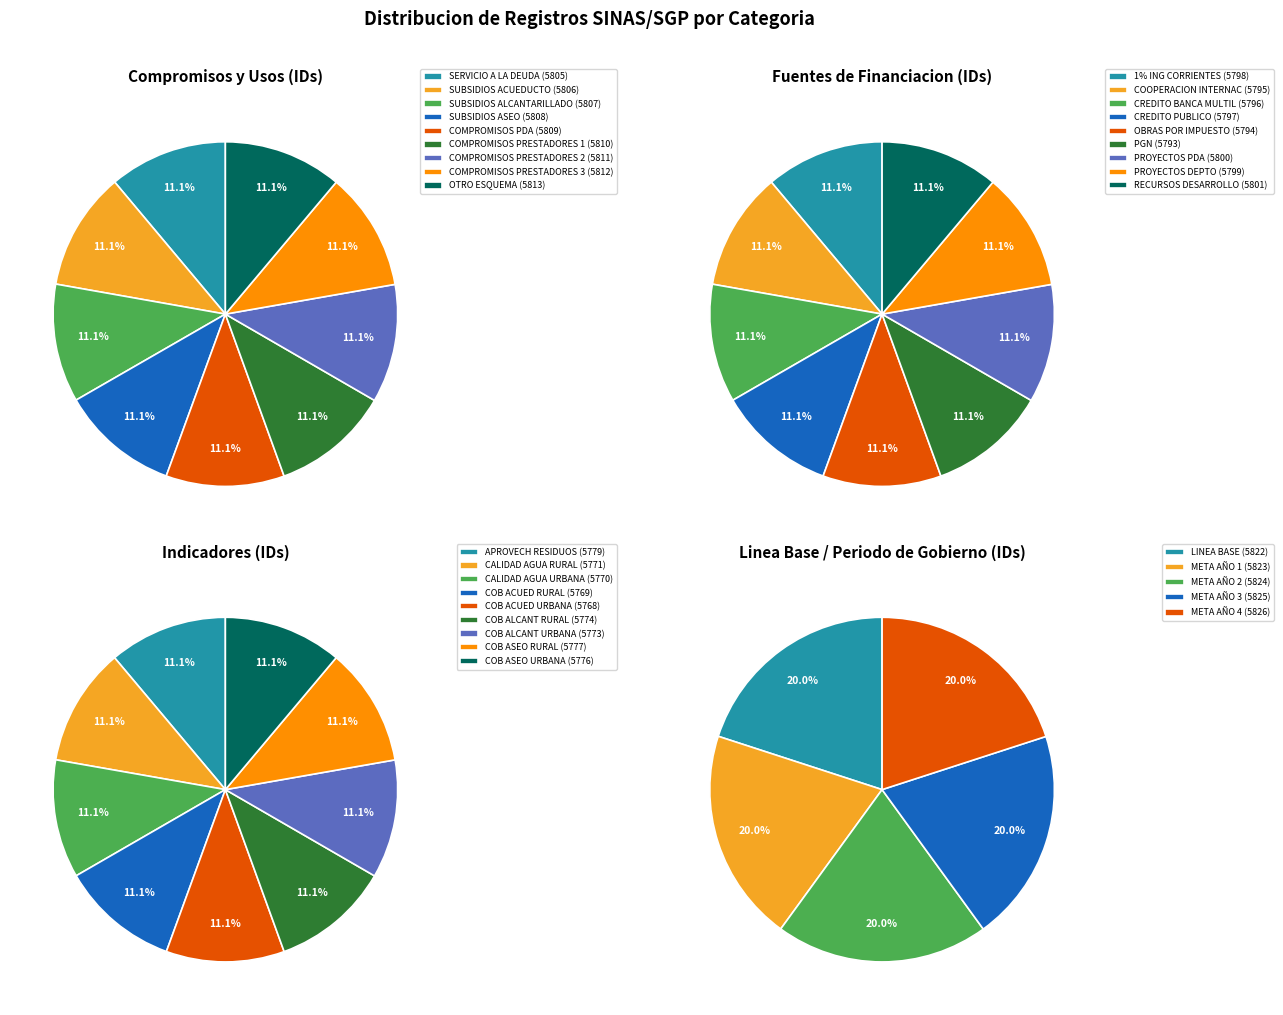

Does 1 represent more than half of the total?

No